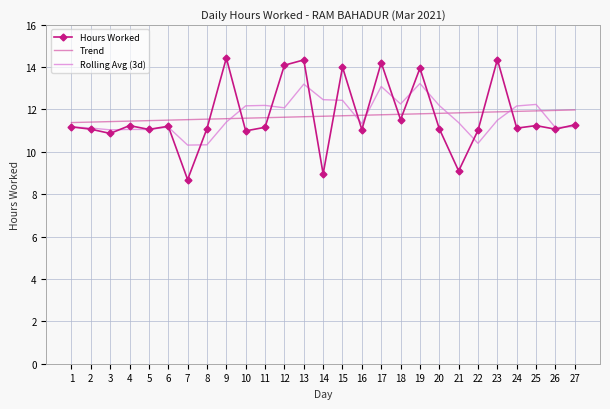

What is the greatest value displayed?

14.4